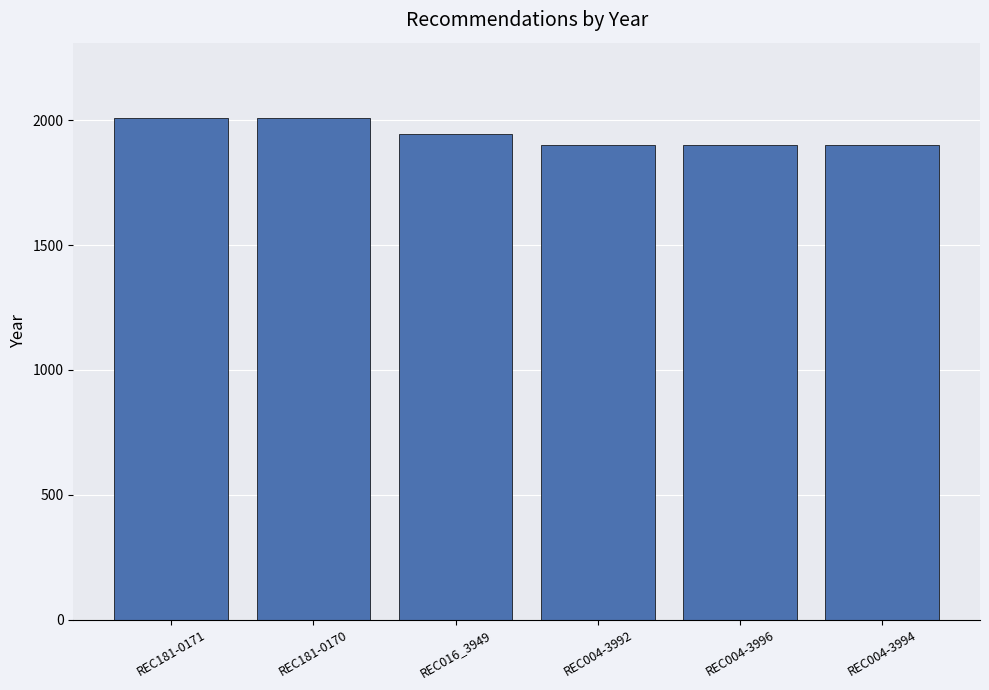

At which label does the data first exceed 1944?

REC181-0171